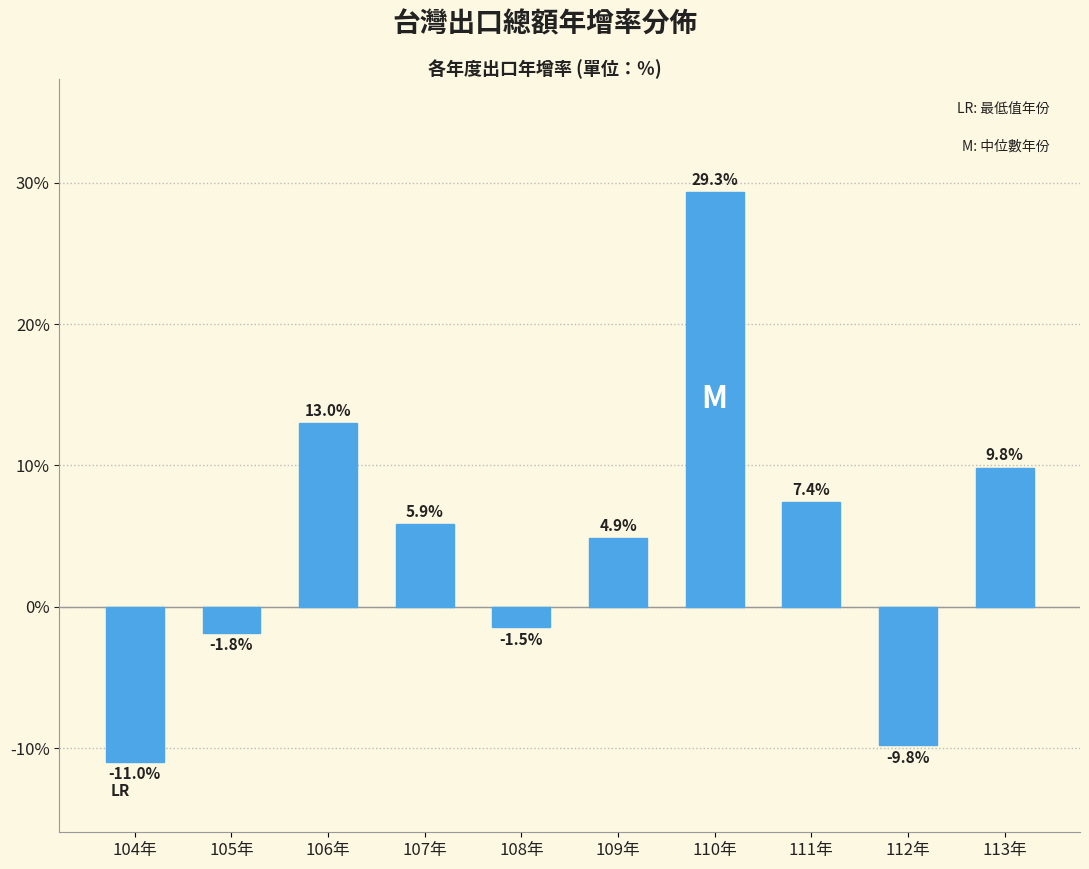

Reading left to right, transcribe all the data shown in this chart.

-11.0	-1.8	13.0	5.9	-1.5	4.9	29.3	7.4	-9.8	9.8